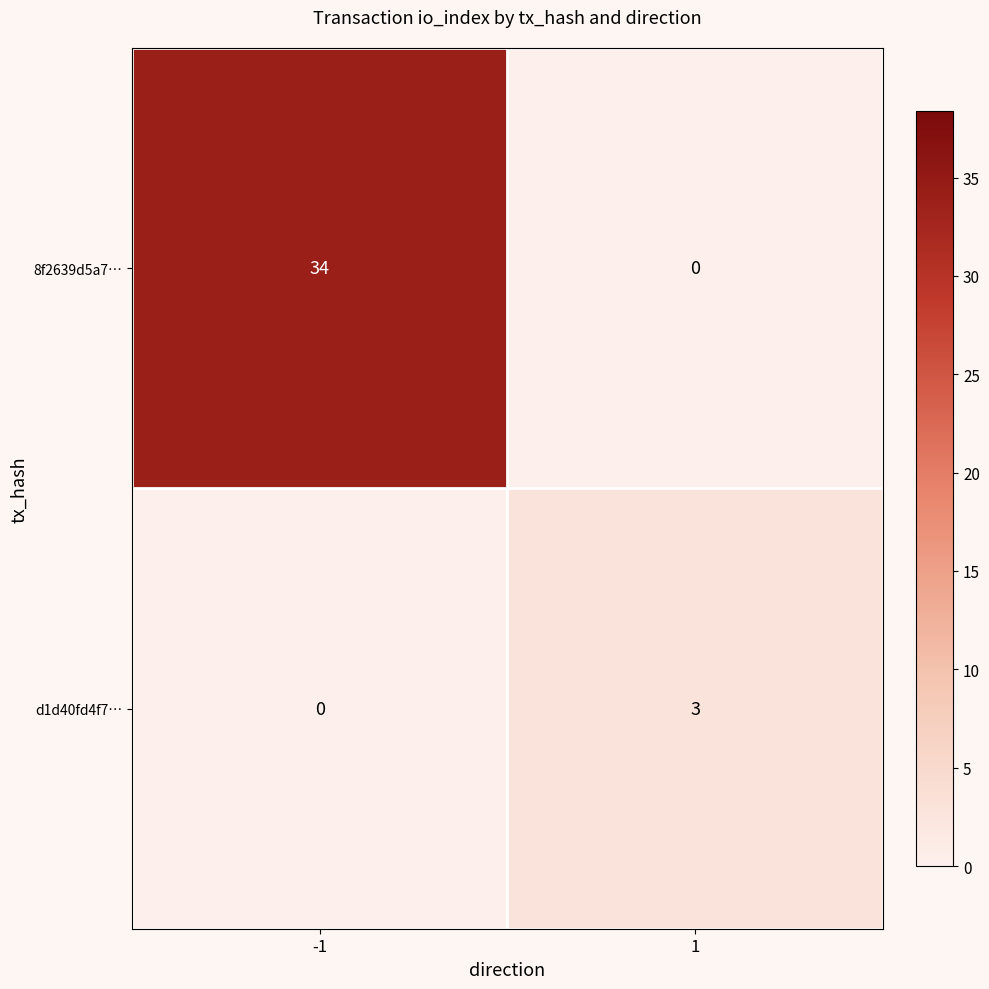

True or false: d1d40fd4f7… has a value of 1 at -1.

False